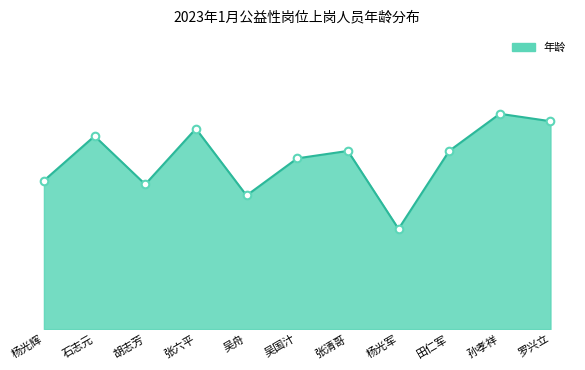

Between 吴舟 and 罗兴立, which is larger?

罗兴立